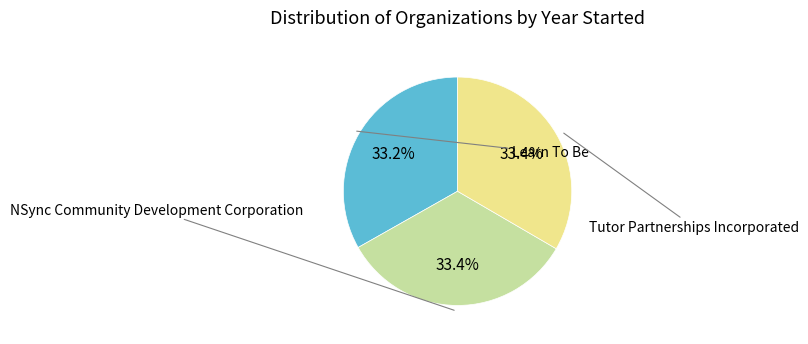

Does Learn To Be represent more than half of the total?

No